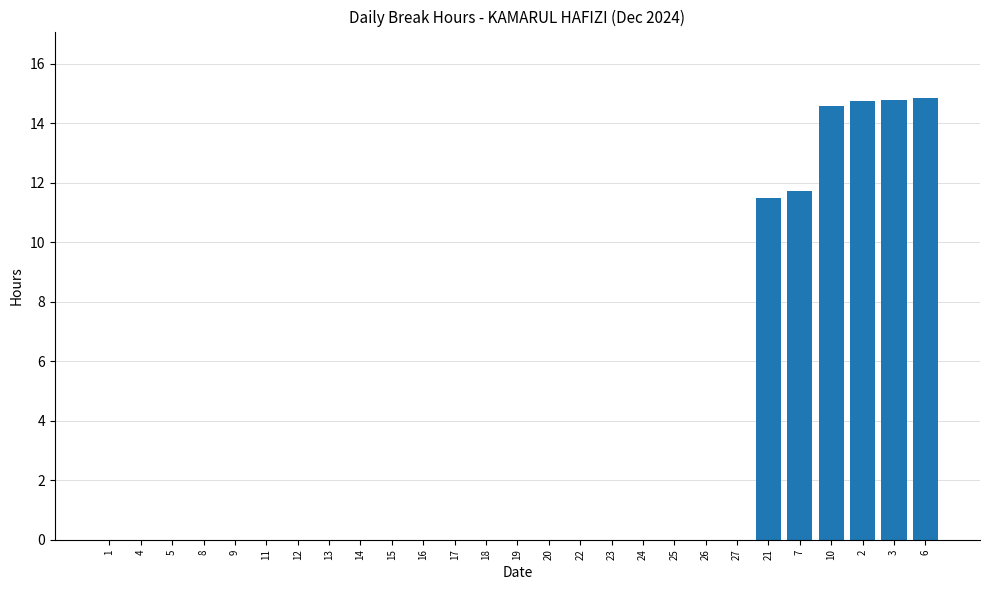

What is the sum of all values?

82.2